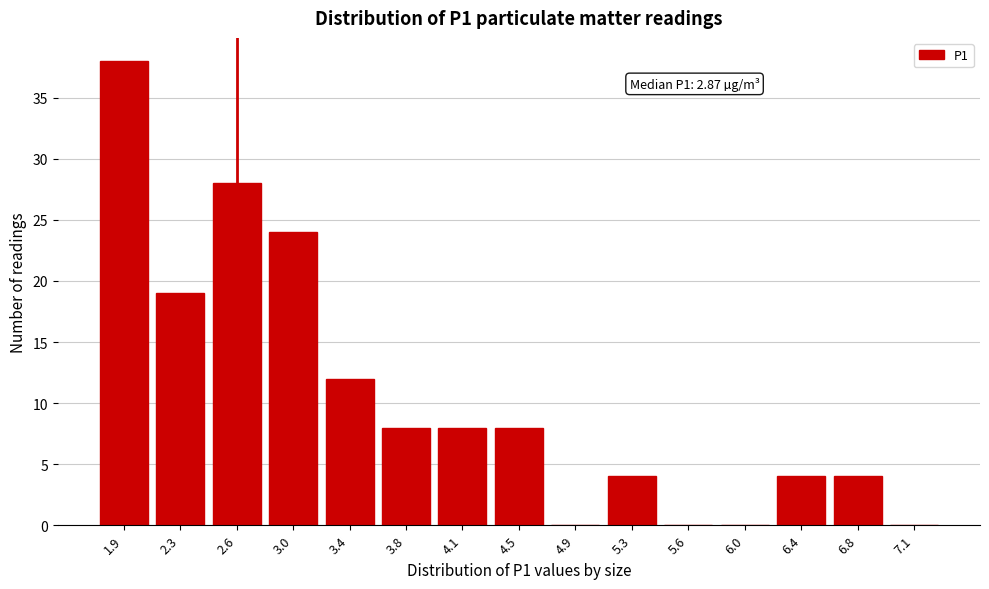

Reading left to right, extract all data points from this chart.

1.9=38	2.3=19	2.6=28	3.0=24	3.4=12	3.8=8	4.1=8	4.5=8	4.9=0	5.3=4	5.6=0	6.0=0	6.4=4	6.8=4	7.1=0